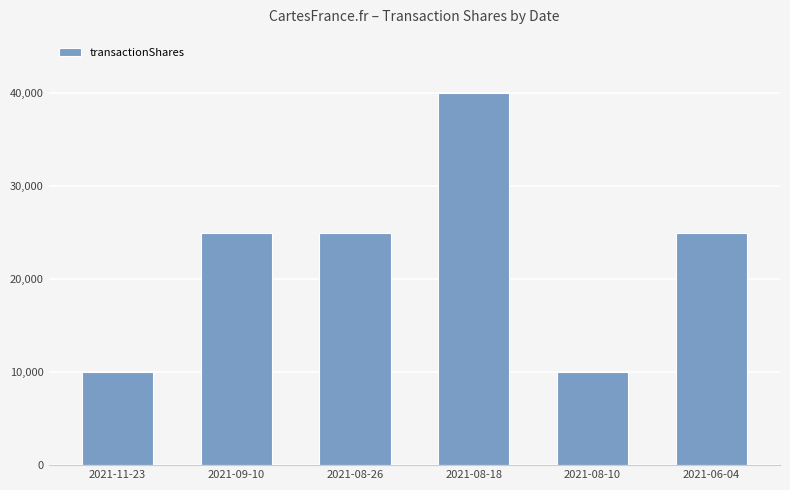

What is the value of the 3rd bar from the left?

25000